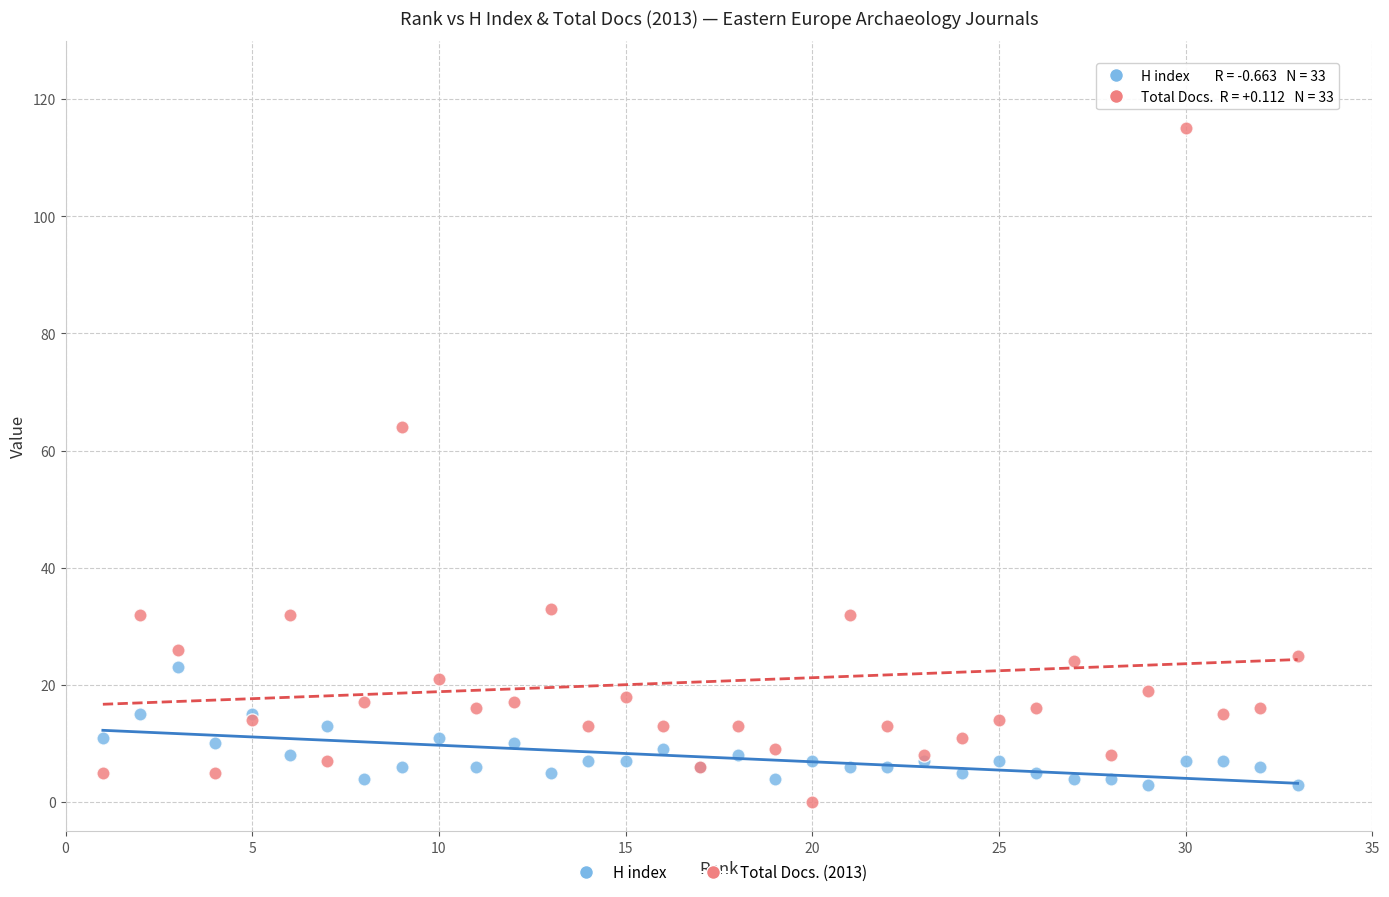

What are all the series names shown in the legend?

H index, Total Docs. (2013)